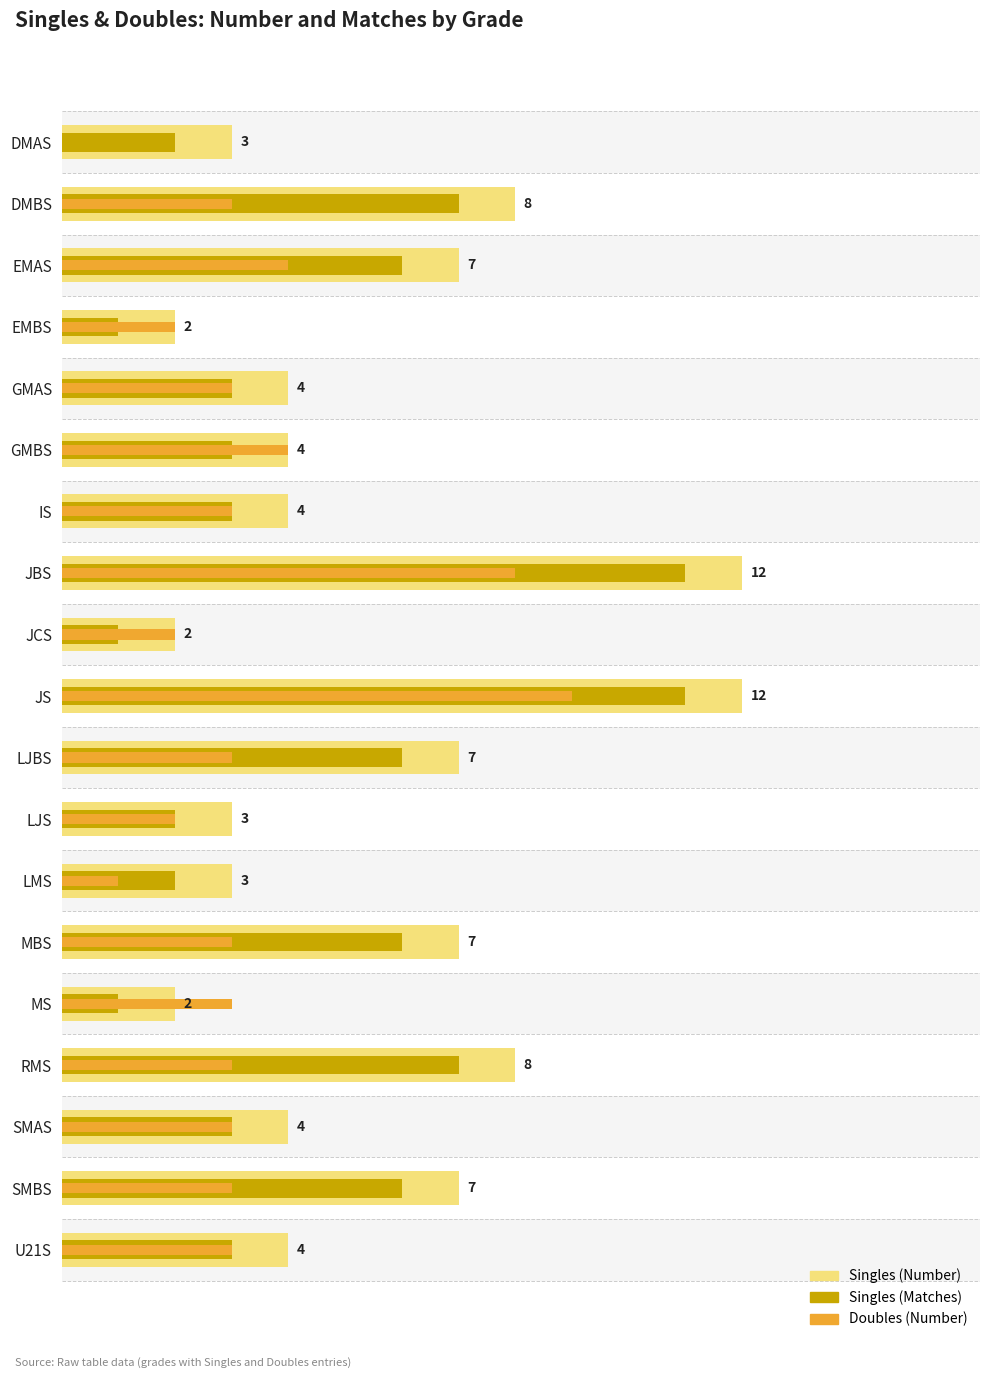

What is the value of the Doubles (Number) bar at the 9th from the left?

2